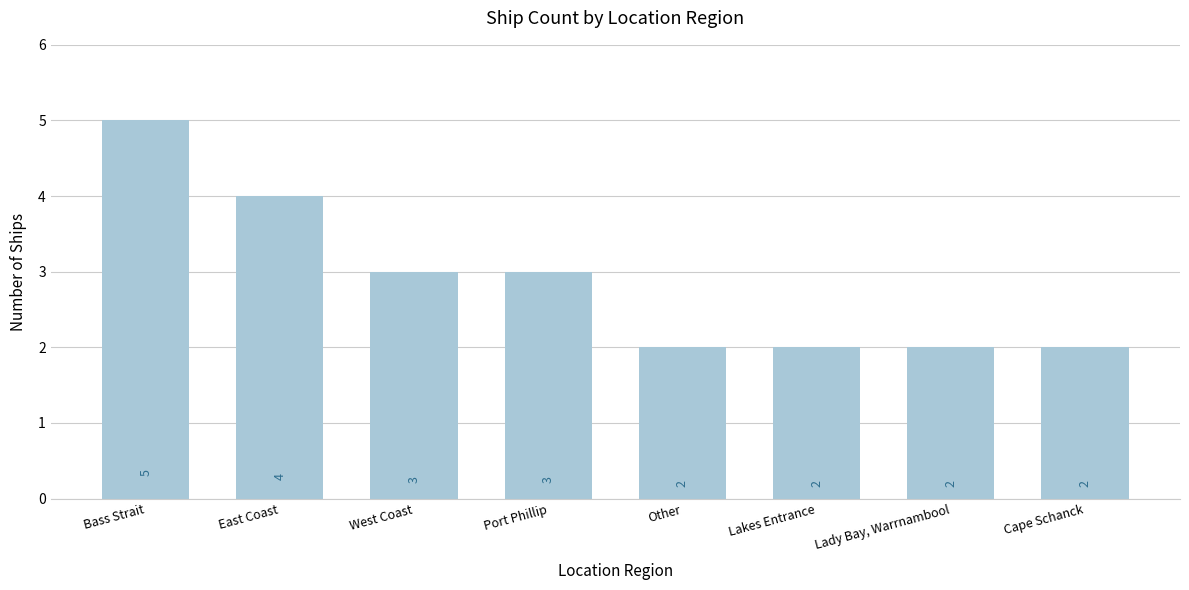

What is the difference between the maximum and minimum values?

3